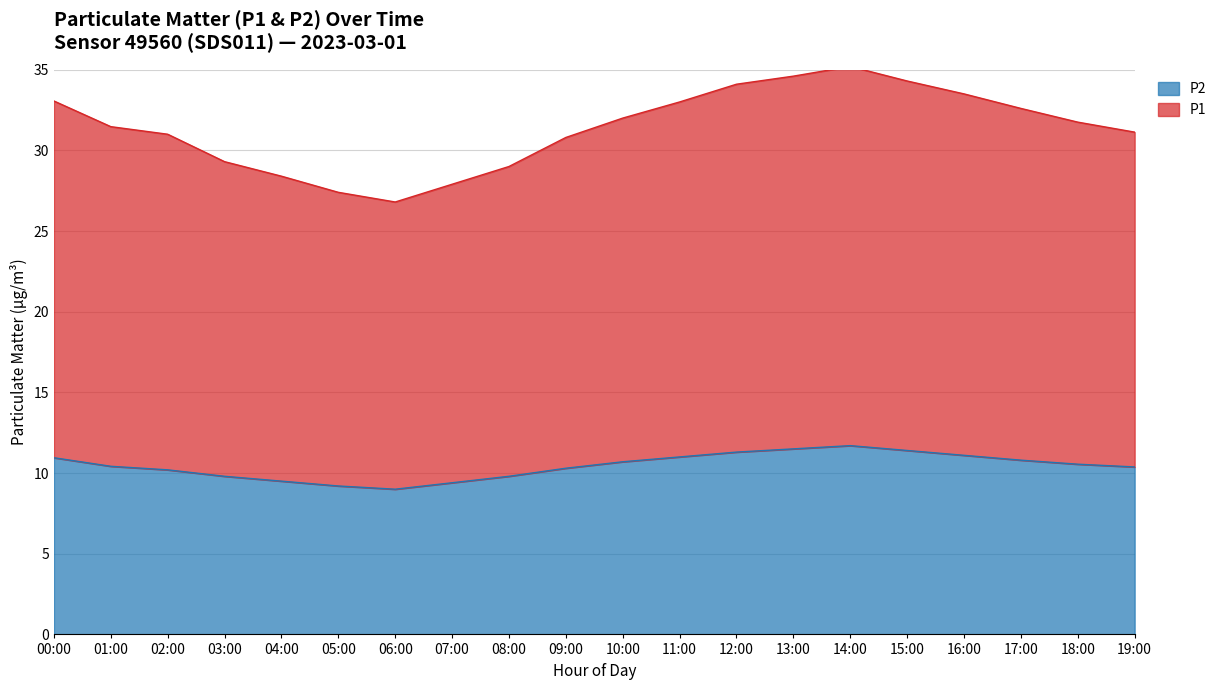

Reading left to right, extract all data points from this chart.

P1: 00:00=33.1	01:00=31.5	02:00=31.0	03:00=29.3	04:00=28.4	05:00=27.4	06:00=26.8	07:00=27.9	08:00=29.0	09:00=30.8	10:00=32.0	11:00=33.0	12:00=34.1	13:00=34.6	14:00=35.2	15:00=34.3	16:00=33.5	17:00=32.6	18:00=31.8	19:00=31.1
P2: 00:00=10.9	01:00=10.4	02:00=10.2	03:00=9.8	04:00=9.5	05:00=9.2	06:00=9.0	07:00=9.4	08:00=9.8	09:00=10.3	10:00=10.7	11:00=11.0	12:00=11.3	13:00=11.5	14:00=11.7	15:00=11.4	16:00=11.1	17:00=10.8	18:00=10.6	19:00=10.4